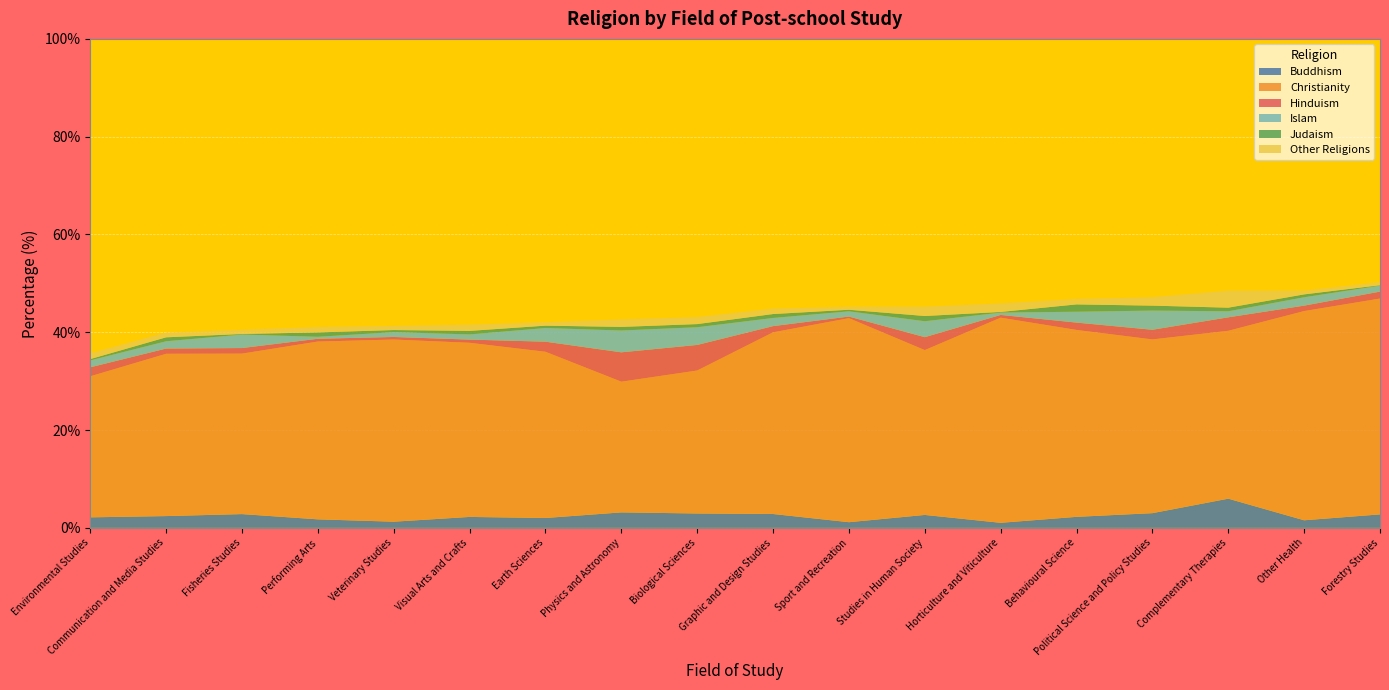

Reading right to left, list all the values displayed in this chart.

Buddhism: 2.8	1.6	6.0	3.0	2.3	1.0	2.6	1.2	2.8	2.9	3.2	2.0	2.2	1.3	1.7	2.8	2.4	2.2
Christianity: 44.1	42.8	34.3	35.5	38.2	41.9	33.7	41.7	37.1	29.2	26.7	34.0	35.6	37.2	36.4	32.8	33.2	28.8
Hinduism: 1.4	1.1	2.8	2.0	1.5	0.6	2.7	0.3	1.3	5.2	6.0	2.1	0.7	0.5	0.6	1.1	1.1	1.8
Islam: 1.2	1.7	1.2	3.9	2.2	0.5	3.3	1.1	1.7	3.6	4.5	2.8	1.1	1.0	0.4	2.8	1.5	1.4
Judaism: 0.1	0.6	0.7	1.0	1.5	0.1	1.1	0.3	0.8	0.6	0.7	0.5	0.7	0.4	0.9	0.1	0.8	0.3
Other Religions: 0.6	0.8	3.5	1.7	1.1	1.7	1.9	0.6	1.1	1.4	1.5	0.7	1.3	0.8	1.1	0.9	1.0	1.2